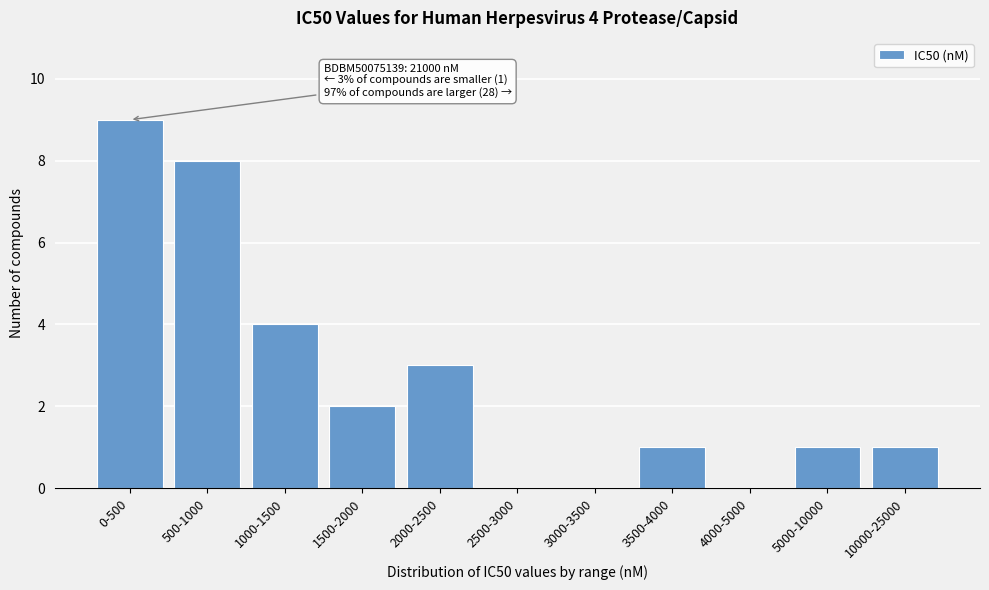

Reading left to right, extract all data points from this chart.

0-500=9	500-1000=8	1000-1500=4	1500-2000=2	2000-2500=3	2500-3000=0	3000-3500=0	3500-4000=1	4000-5000=0	5000-10000=1	10000-25000=1